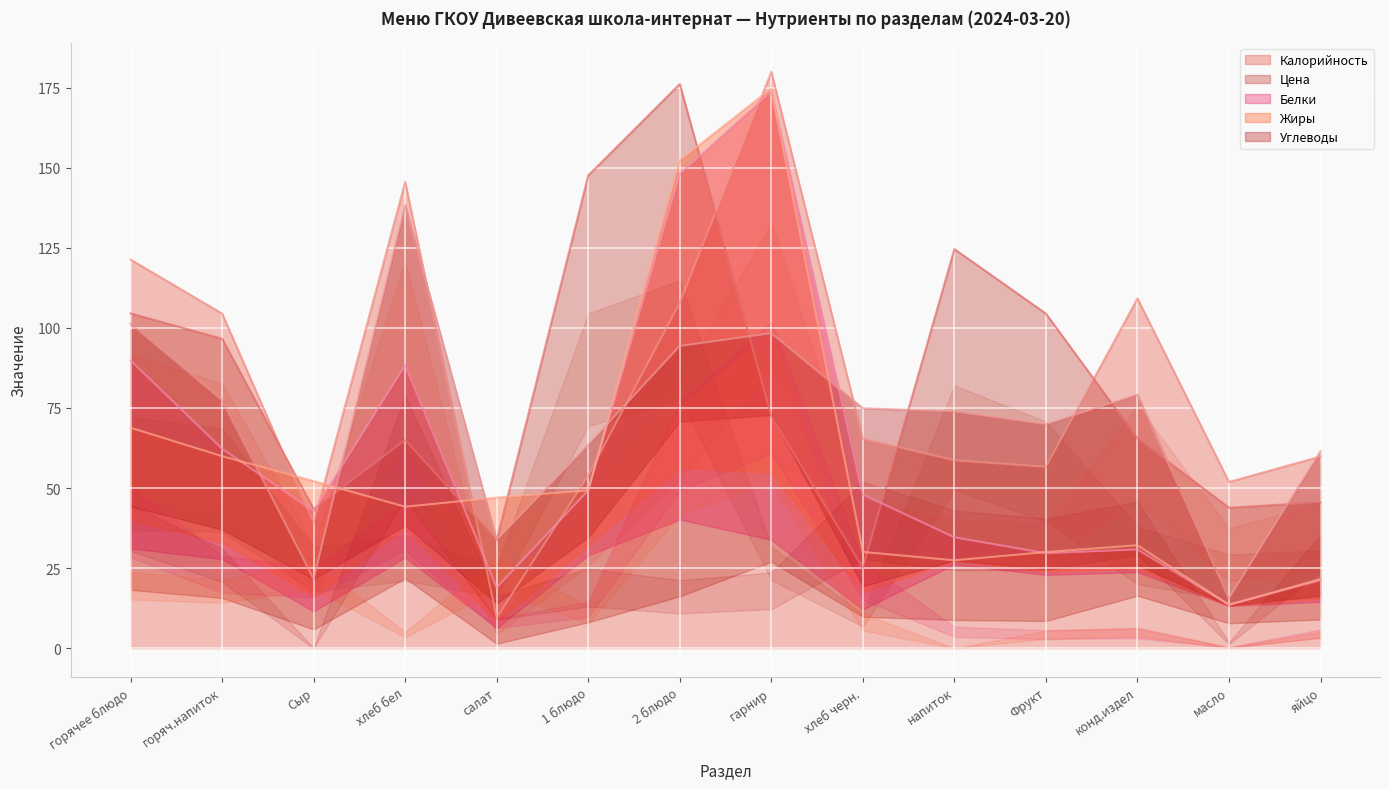

Where does the Цена series first go above 72?

горячее блюдо